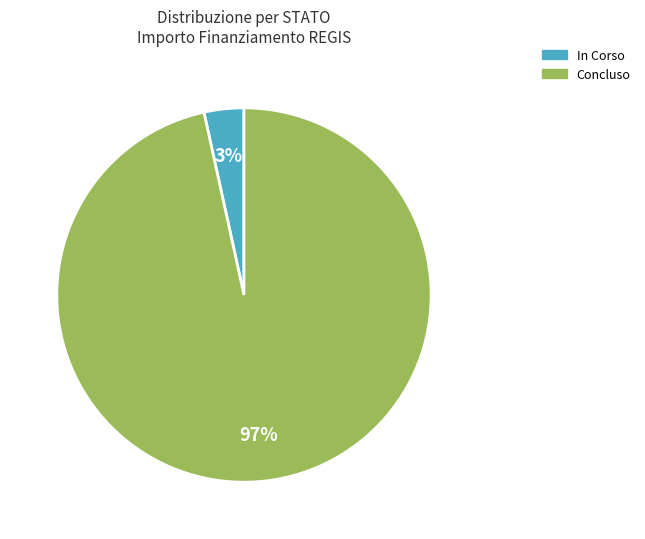

Which has a higher value, In Corso or Concluso?

Concluso